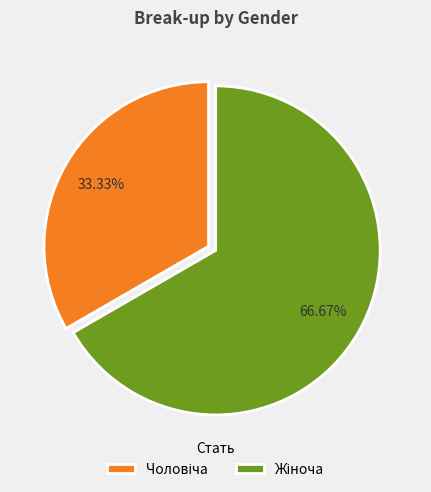

How many slices are in this pie chart?

2